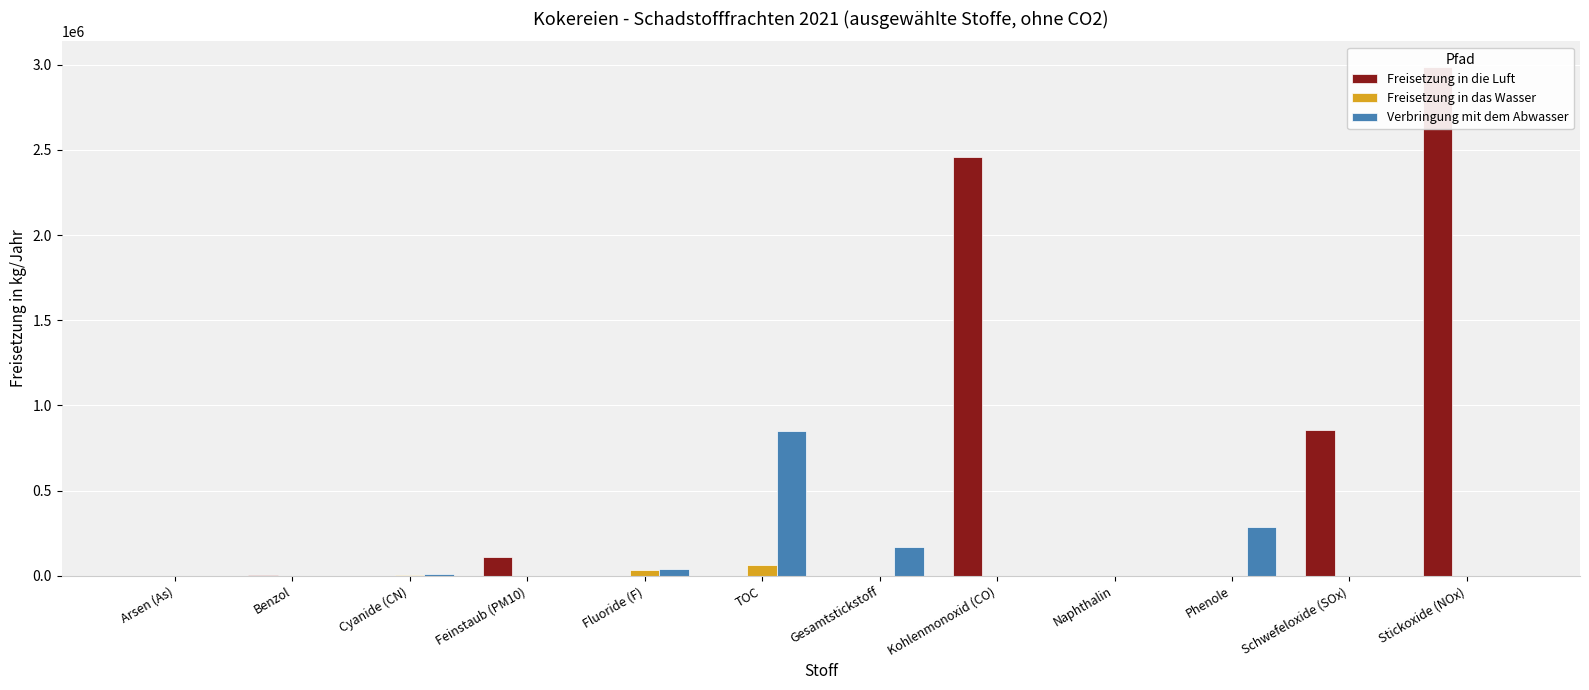

What is the label of the 4th bar from the left?

Feinstaub (PM10)